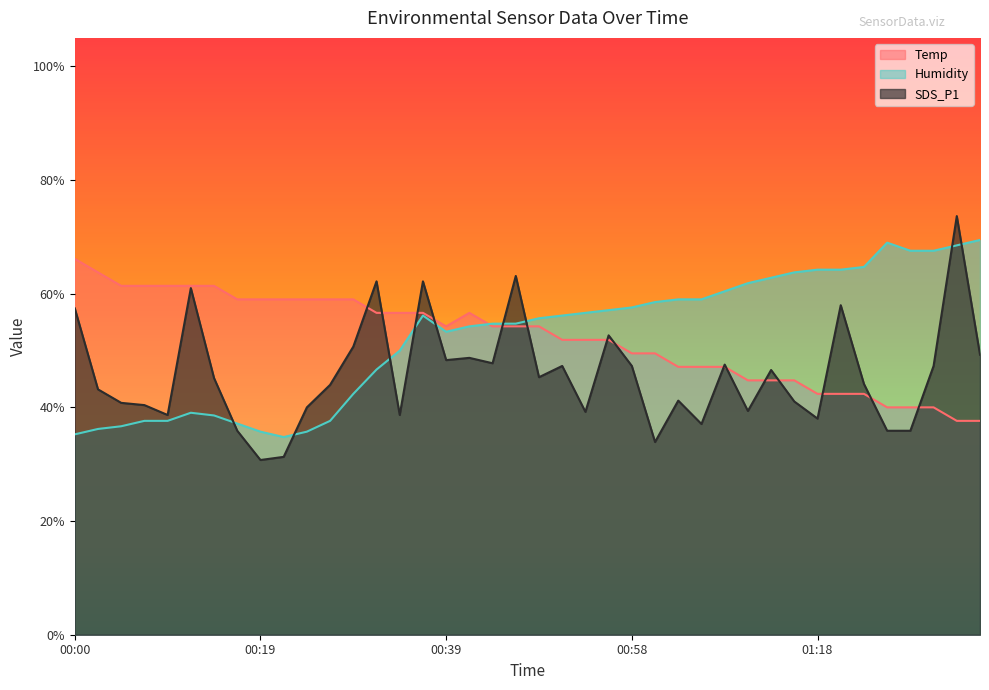

What is the total value across all series at 01:33?

179.8